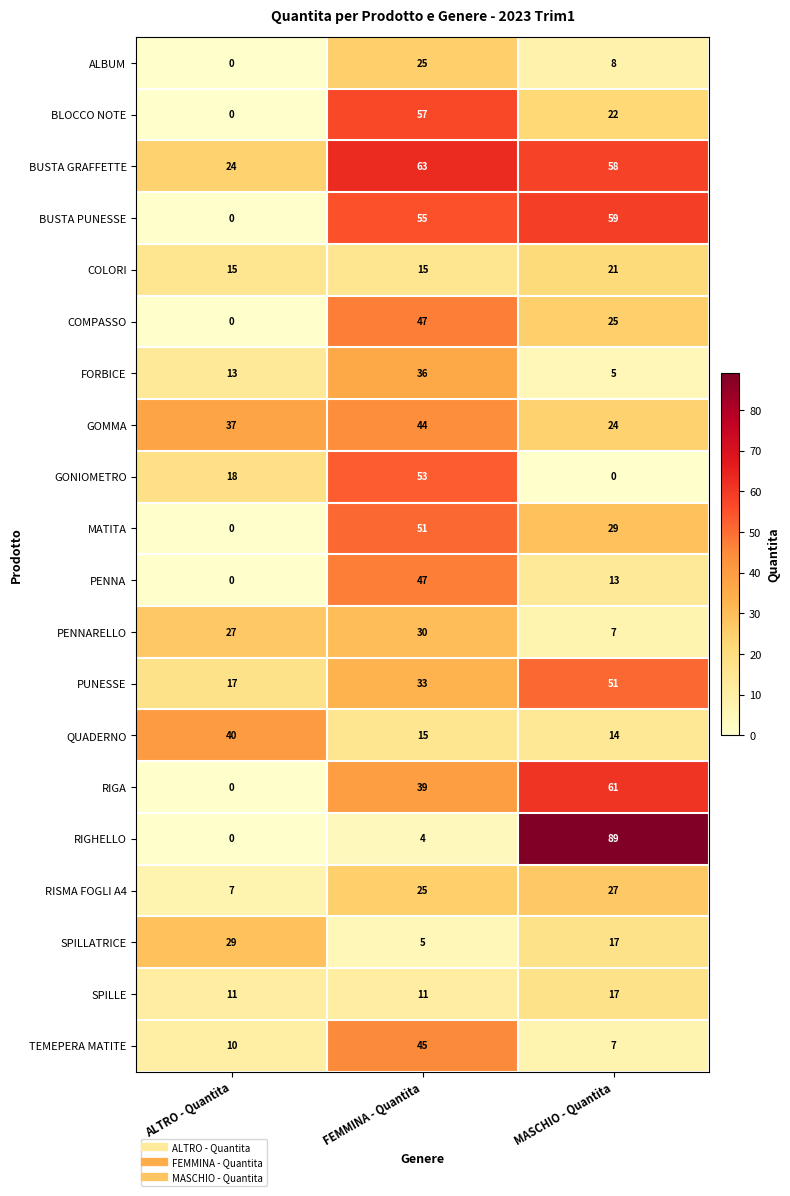

Which series has the largest range (max minus min)?

RIGHELLO